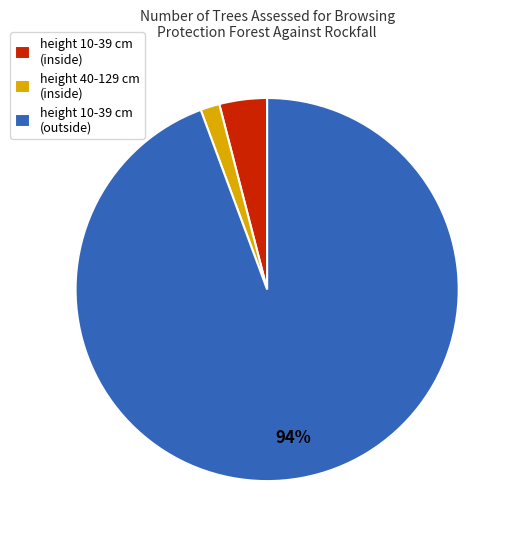

Do height 10-39 cm (inside) and height 10-39 cm (outside) together represent more than half of the pie?

Yes